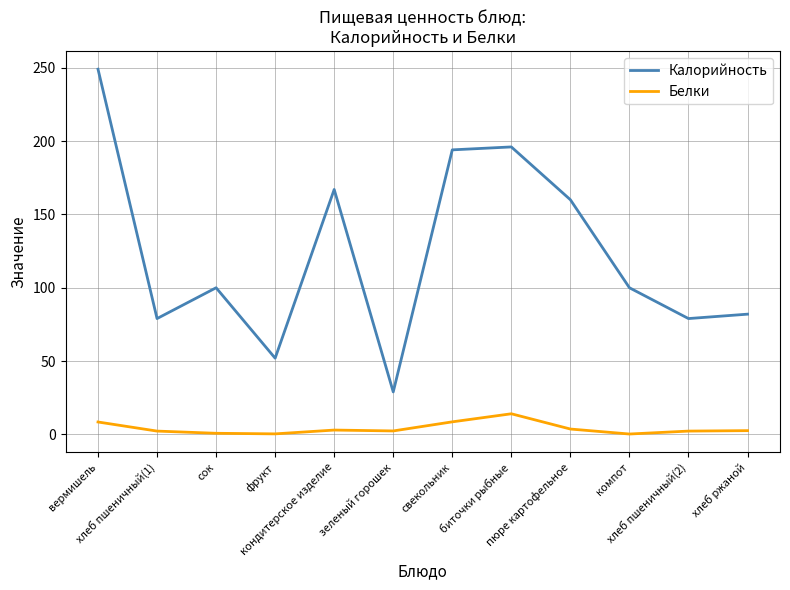

What is the maximum value shown in the chart?

249.0